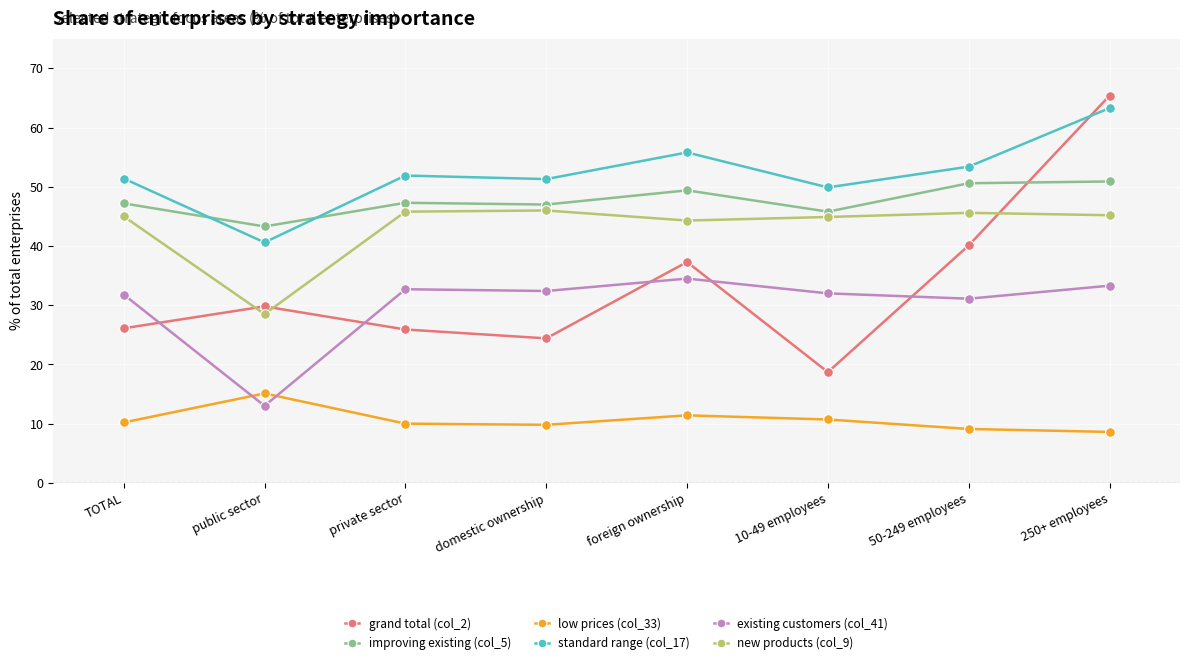

True or false: low prices (col_33) and standard range (col_17) intersect in this chart.

False